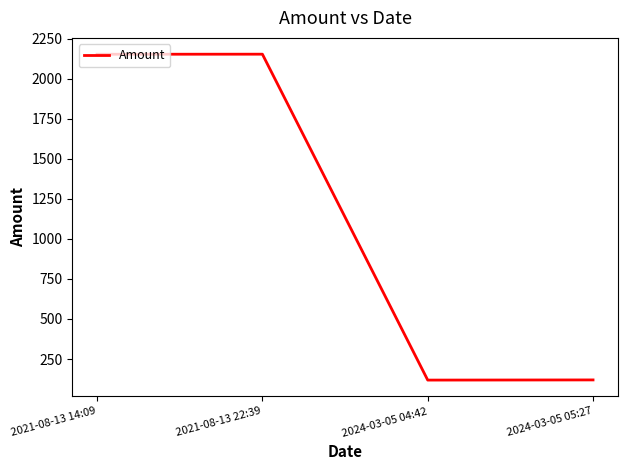

What is the change in value from 2021-08-13 14:09 to 2024-03-05 05:27?

-2033.3